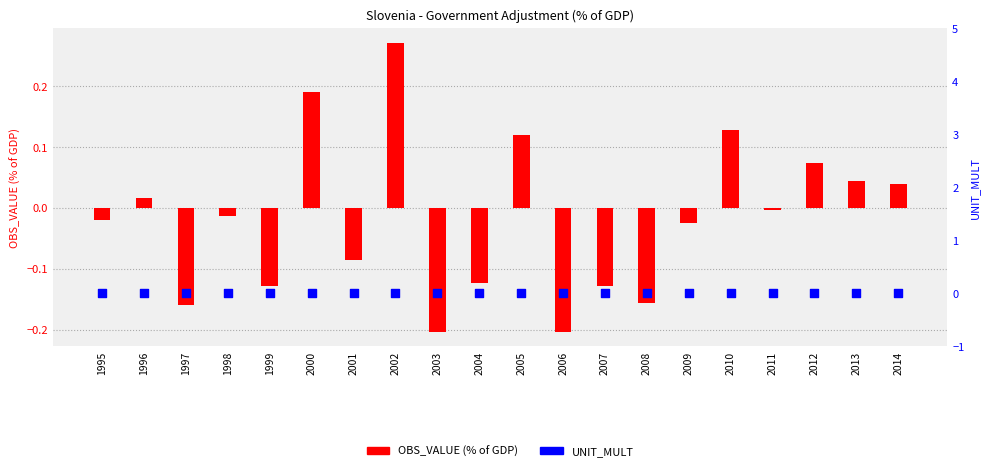

Which series has the largest total across all categories?

UNIT_MULT